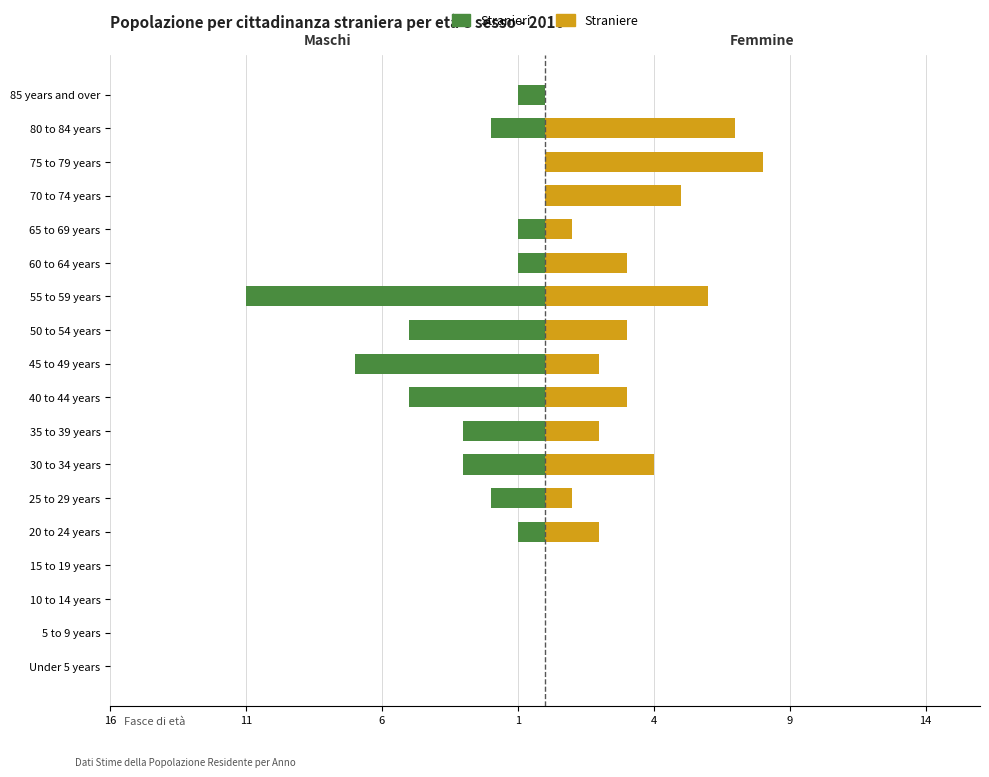

Count the Femmine (Straniere) values in the range 0 to 4.

14